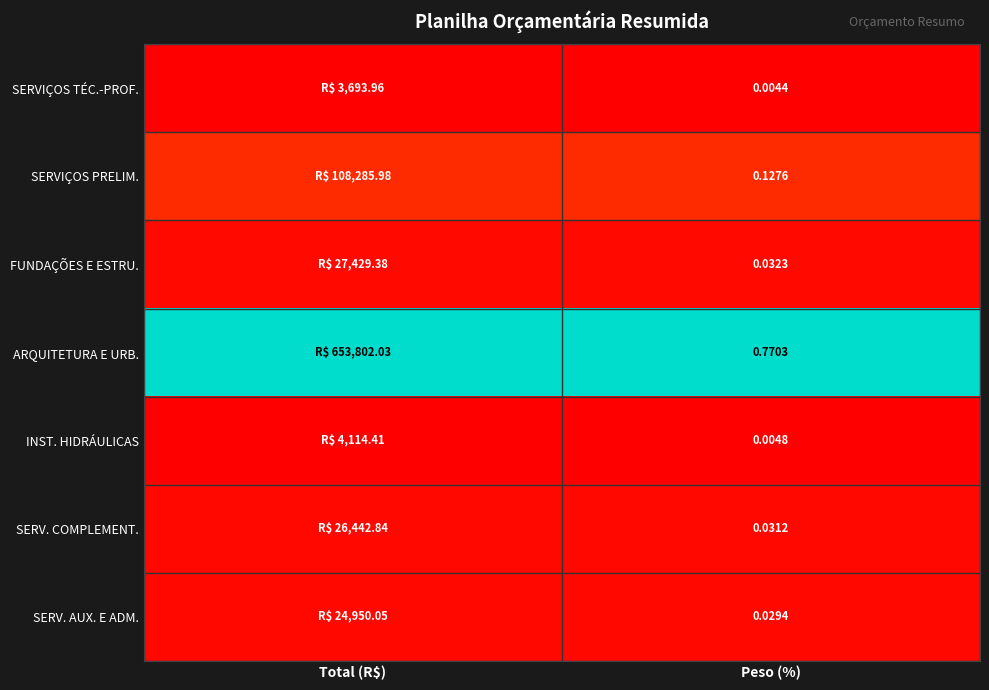

Rank the series at Peso (%) from lowest to highest value.

SERVIÇOS TÉC.-PROF., INST. HIDRÁULICAS, SERV. AUX. E ADM., SERV. COMPLEMENT., FUNDAÇÕES E ESTRU., SERVIÇOS PRELIM., ARQUITETURA E URB.